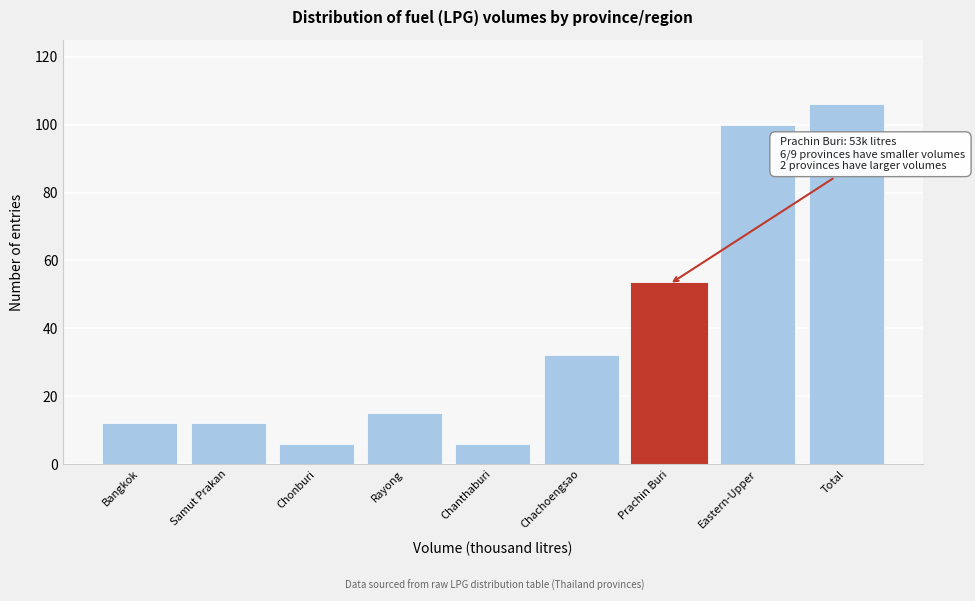

Reading left to right, list all the values displayed in this chart.

12	12	6	15	6	32	53	100	106